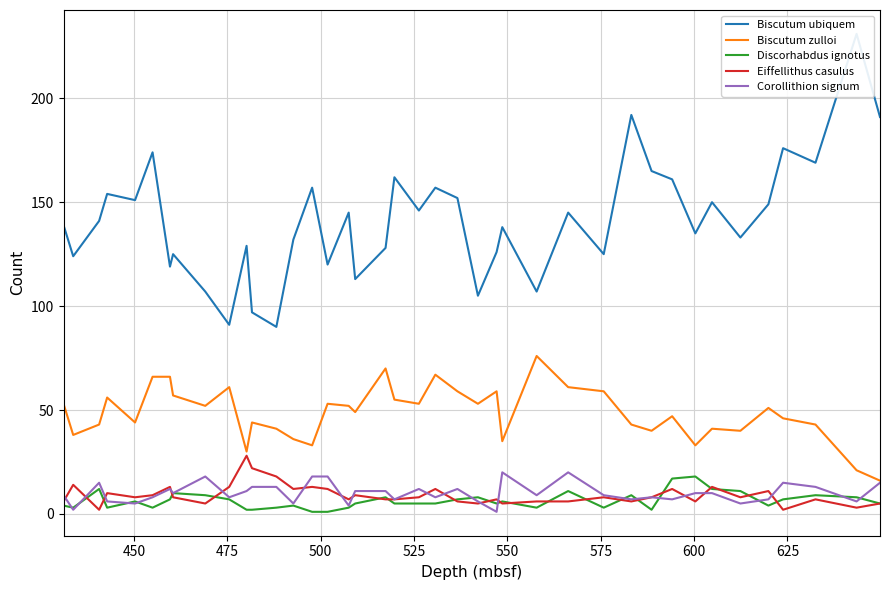

What is the maximum value for Corollithion signum?

20